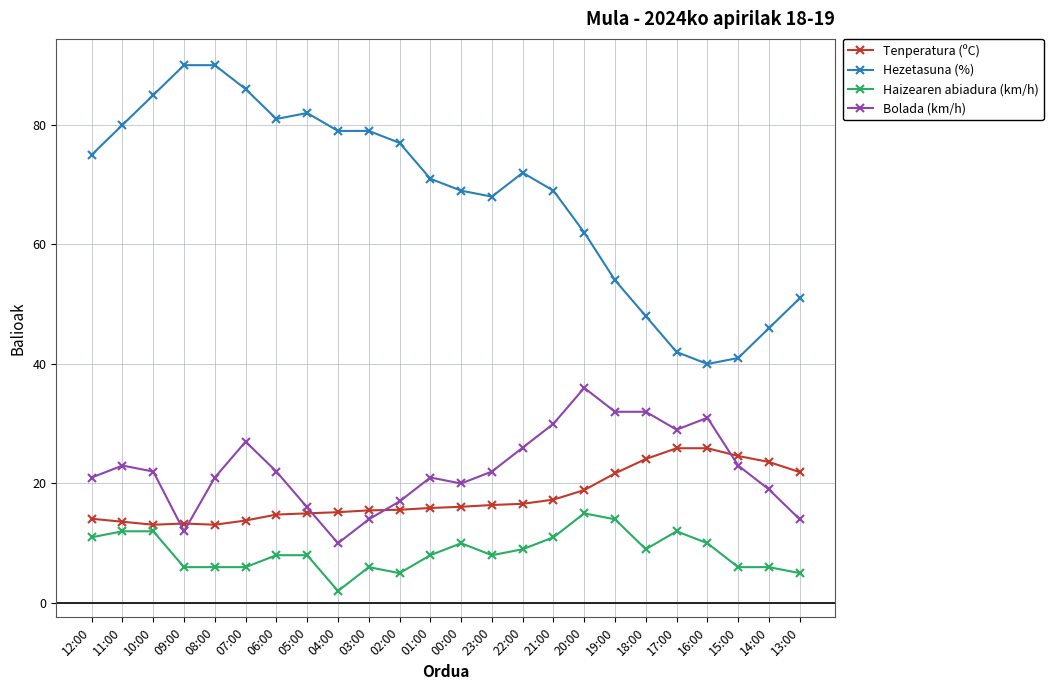

Rank the series at 20:00 from lowest to highest value.

Haizearen abiadura (km/h), Tenperatura (ºC), Bolada (km/h), Hezetasuna (%)